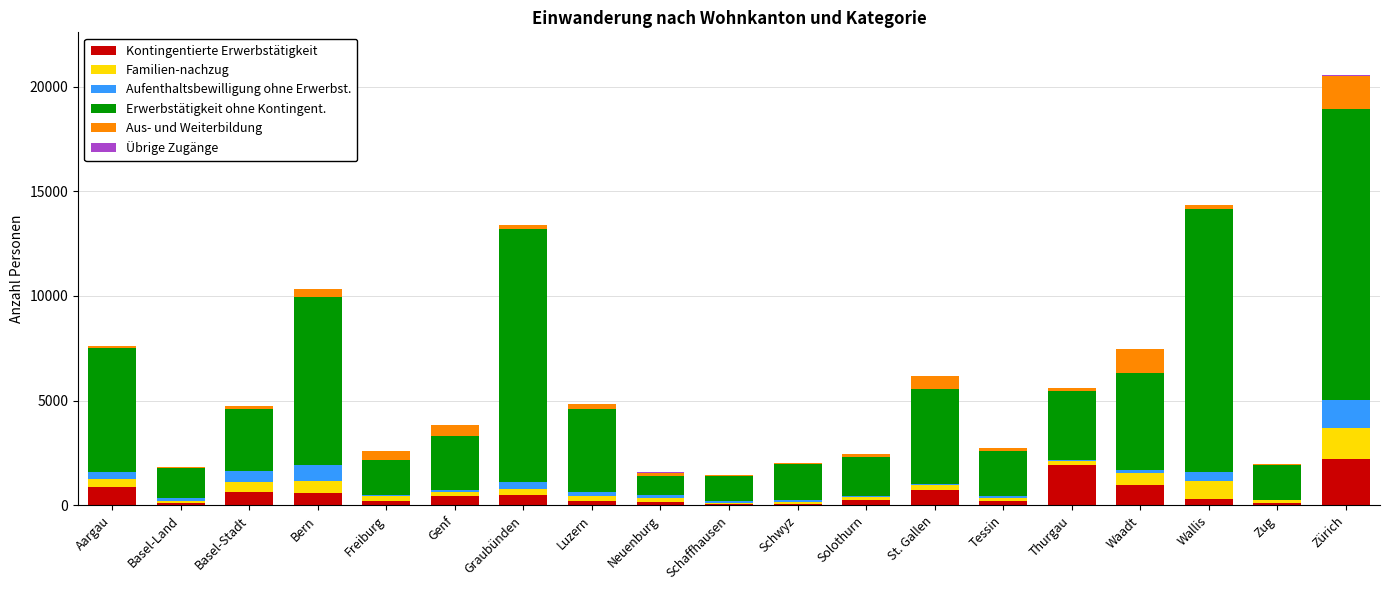

What is the total value across all series at Bern?

10346